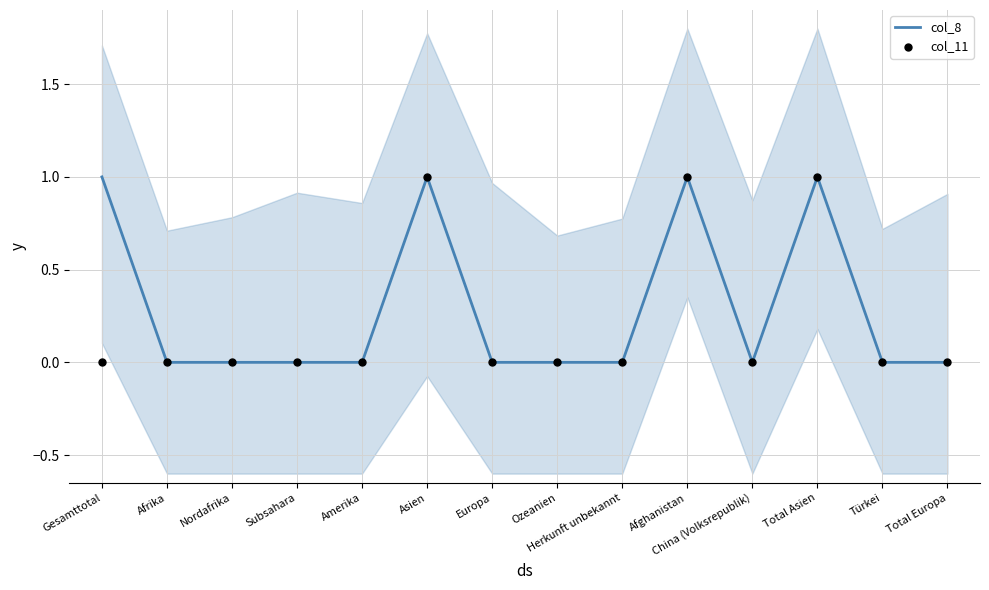

At which category is the sum across all series the highest?

Asien